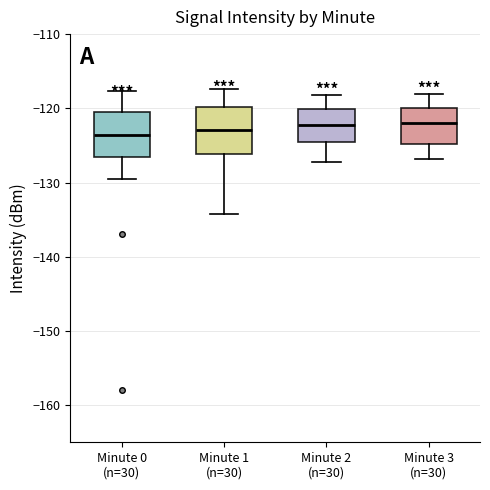

Where is the lower edge of the box for Minute 0 (n=30) on the y-axis? The values are not printed on the chart, so give them approximately, as read against the axis.

-127